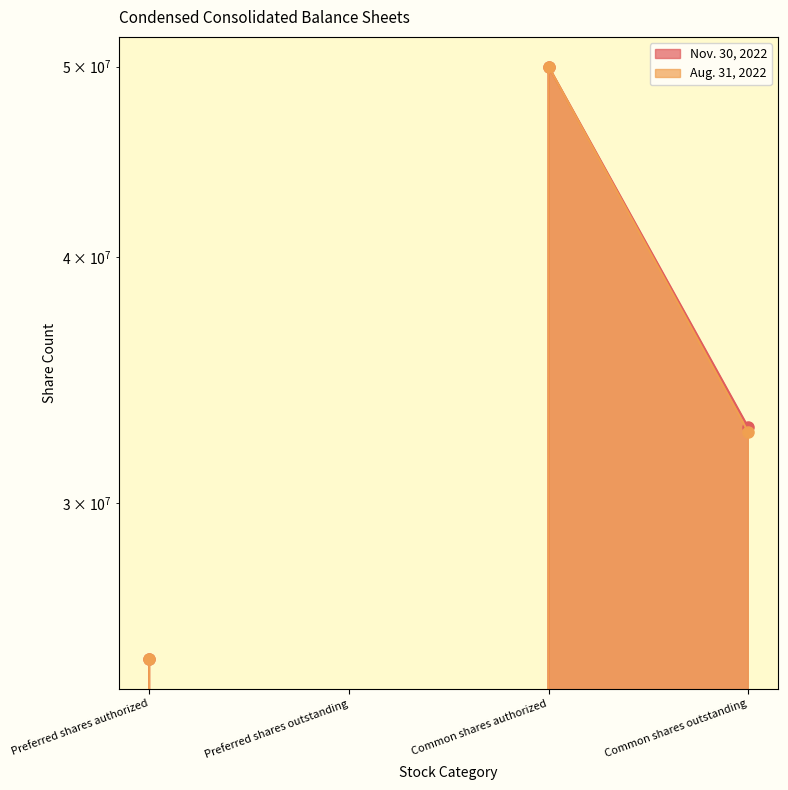

At which category does Aug. 31, 2022 reach its first local peak?

Common shares authorized